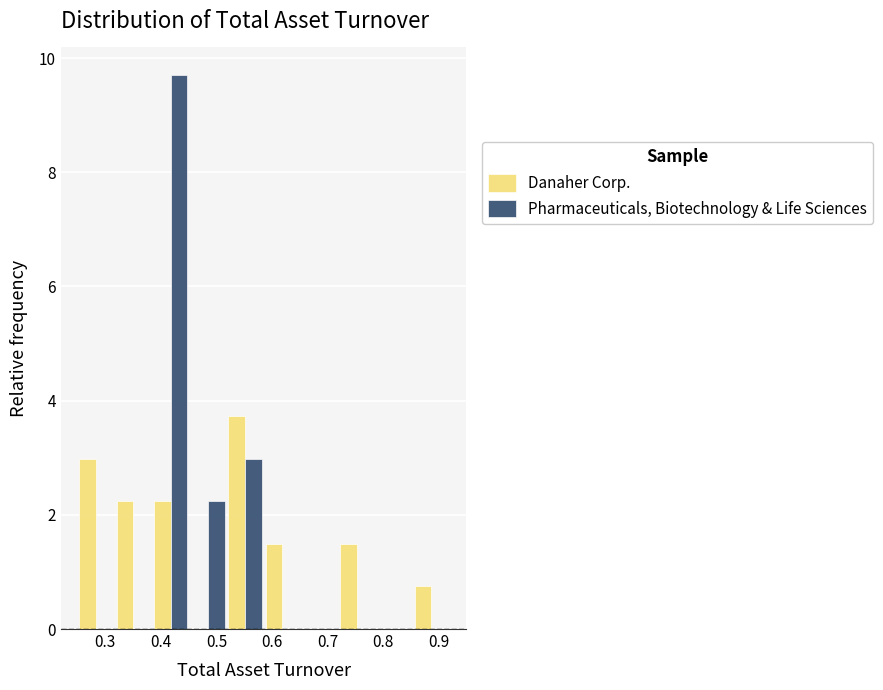

Reading left to right, transcribe this chart: for each range on the x-axis, give the height of each series' bar. Neither the bar edges nor the heights are printed on the chart, so give them approximately, as read against the axes.

0.250 to 0.317: Danaher Corp.=3.0	Pharmaceuticals, Biotechnology & Life Sciences=0
0.317 to 0.384: Danaher Corp.=2.2	Pharmaceuticals, Biotechnology & Life Sciences=0
0.384 to 0.451: Danaher Corp.=2.2	Pharmaceuticals, Biotechnology & Life Sciences=9.8
0.451 to 0.518: Danaher Corp.=0	Pharmaceuticals, Biotechnology & Life Sciences=2.2
0.518 to 0.585: Danaher Corp.=3.8	Pharmaceuticals, Biotechnology & Life Sciences=3.0
0.585 to 0.652: Danaher Corp.=1.4	Pharmaceuticals, Biotechnology & Life Sciences=0
0.652 to 0.719: Danaher Corp.=0	Pharmaceuticals, Biotechnology & Life Sciences=0
0.719 to 0.786: Danaher Corp.=1.4	Pharmaceuticals, Biotechnology & Life Sciences=0
0.786 to 0.853: Danaher Corp.=0	Pharmaceuticals, Biotechnology & Life Sciences=0
0.853 to 0.920: Danaher Corp.=0.8	Pharmaceuticals, Biotechnology & Life Sciences=0